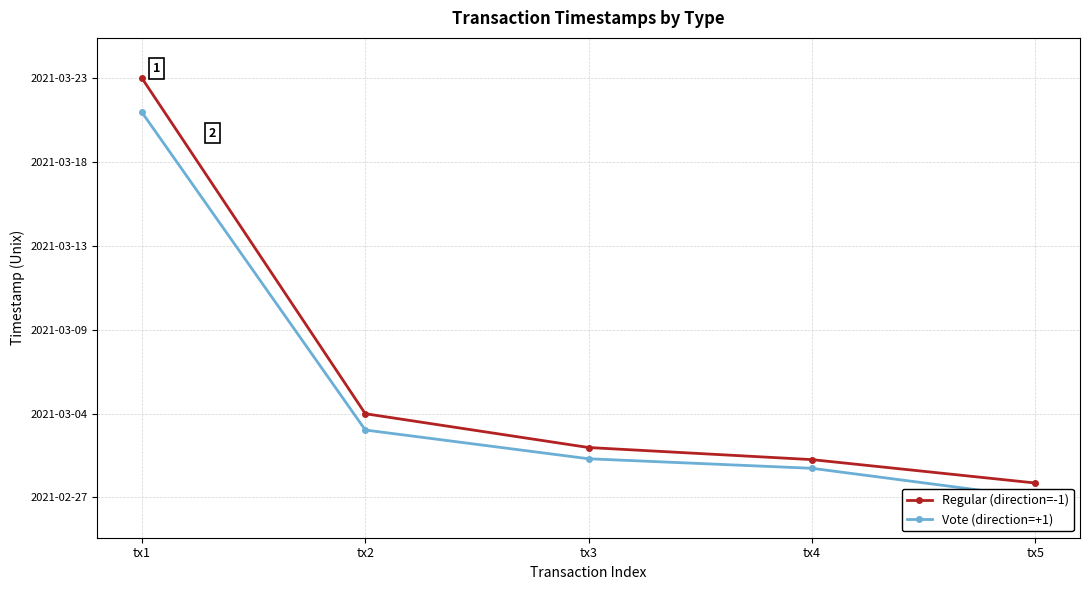

Reading left to right, what are all the values shown in this chart?

Regular (direction=-1): tx1=1616503562	tx2=1614838880	tx3=1614671135	tx4=1614611113	tx5=1614495074
Vote (direction=+1): tx1=1616334123	tx2=1614758010	tx3=1614615361	tx4=1614568071	tx5=1614423612